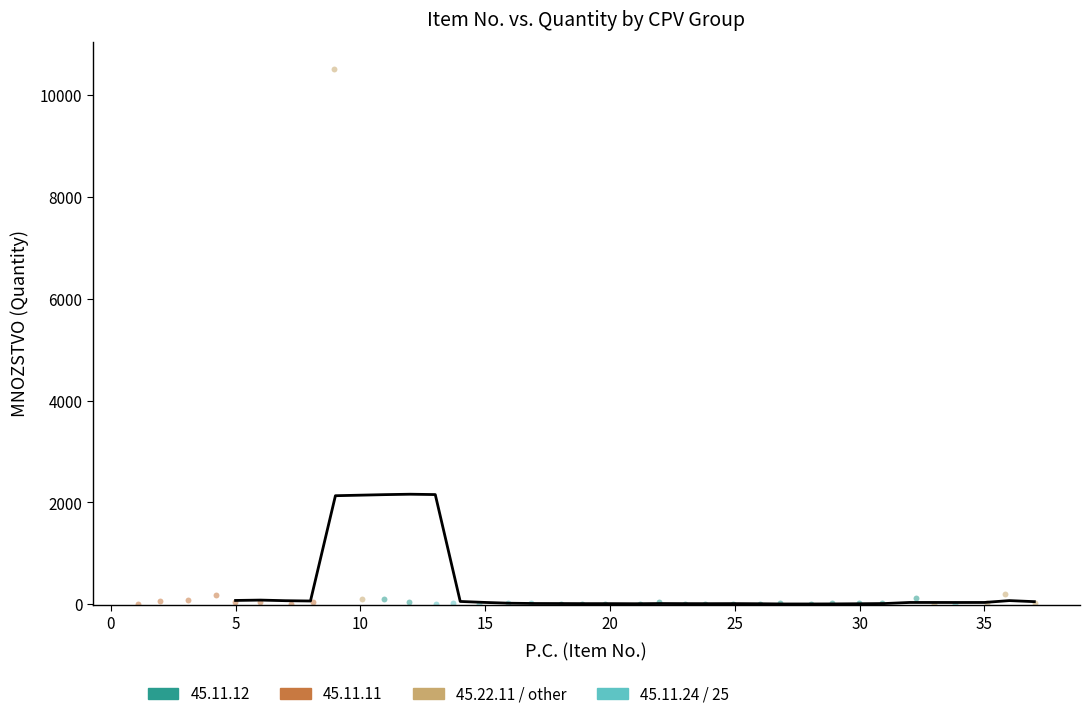

What are all the series names shown in the legend?

45.11.12, 45.11.11, 45.22.11 / other, 45.11.24 / 25